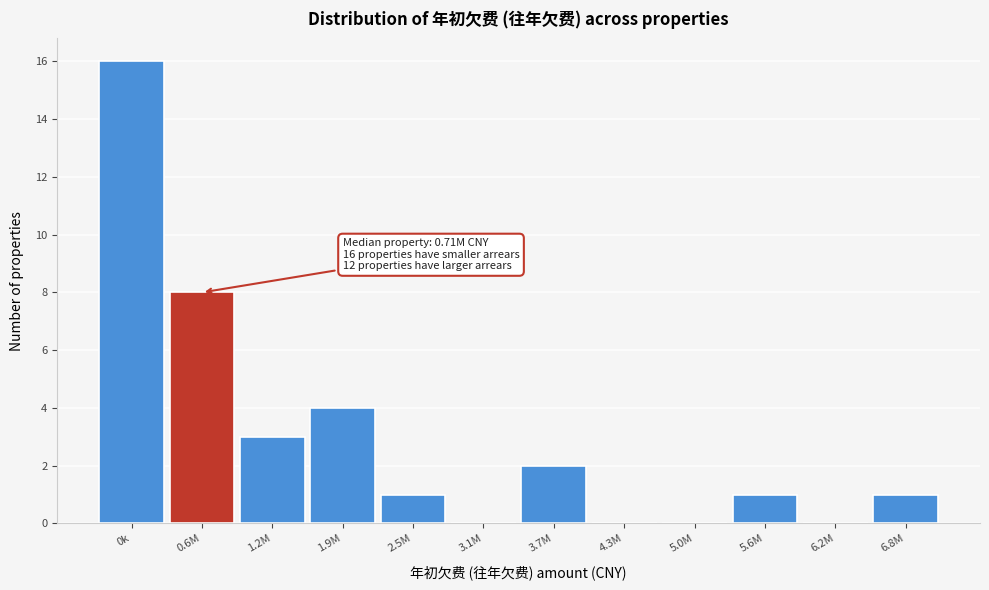

Reading right to left, extract all data points from this chart.

6.8M=1	6.2M=0	5.6M=1	5.0M=0	4.3M=0	3.7M=2	3.1M=0	2.5M=1	1.9M=4	1.2M=3	0.6M=8	0k=16